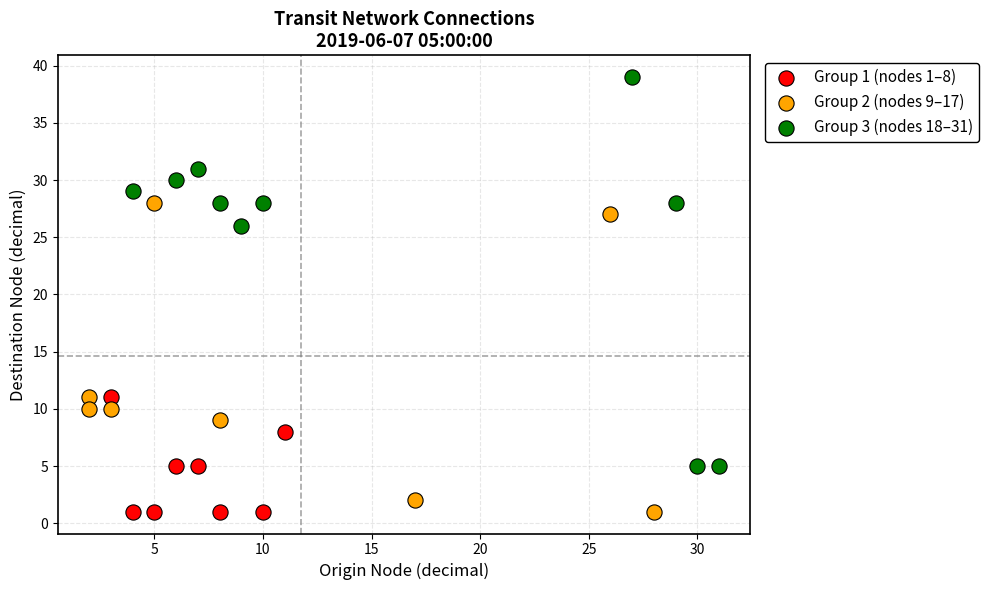

Which series has the largest Y range (max minus min)?

Group 3 (nodes 18–31)